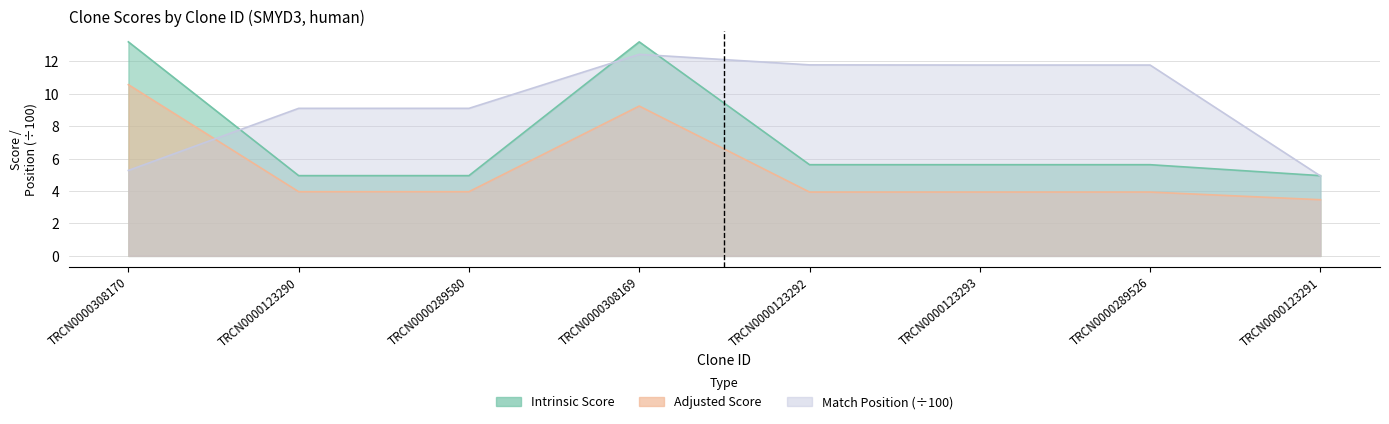

Is it true that adjusted_score equals 0.9 at TRCN0000289526?

False